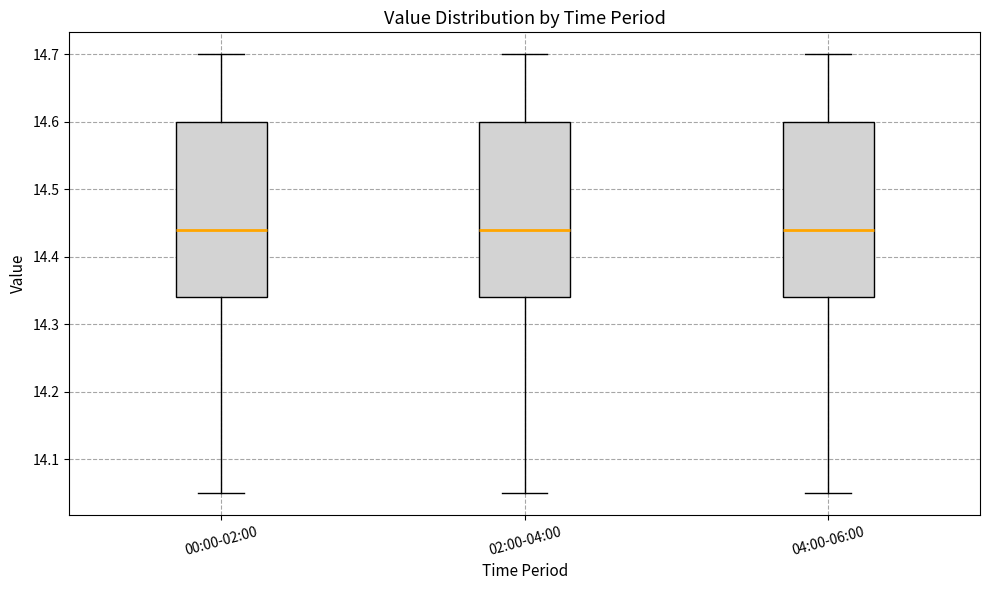

Where does the lower whisker of the box for 04:00-06:00 end on the y-axis? The values are not printed on the chart, so give them approximately, as read against the axis.

14.05